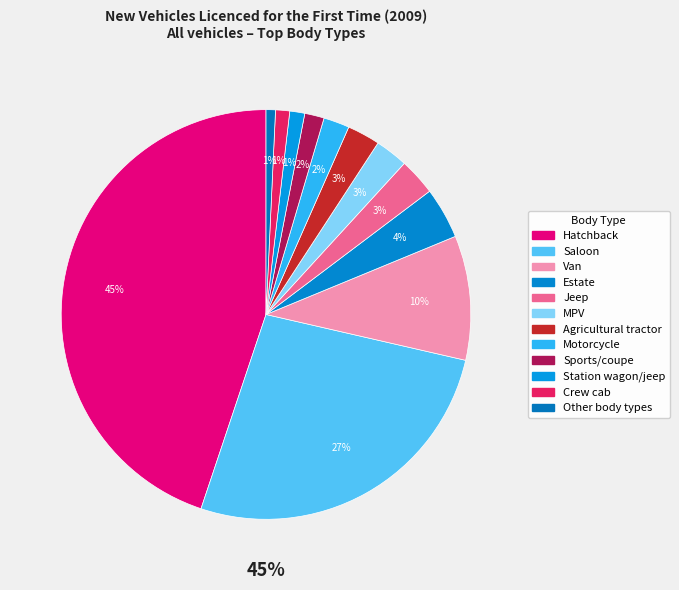

How many slices are in this pie chart?

12